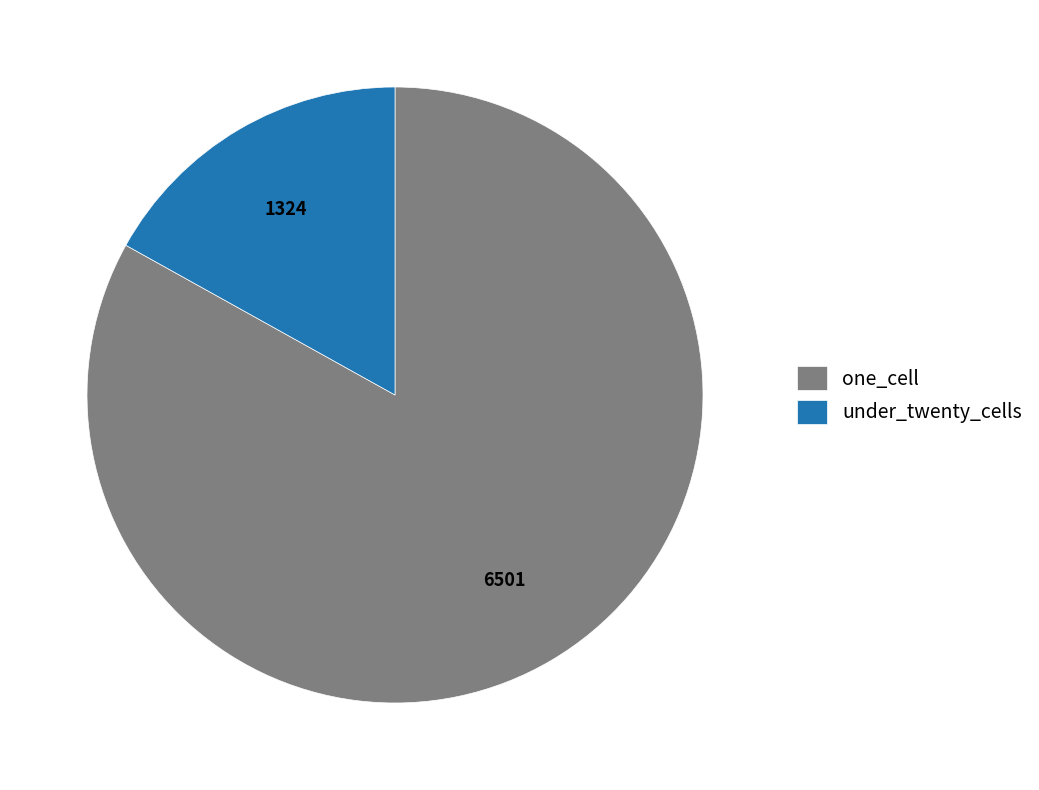

What is the smallest slice in the pie chart?

under_twenty_cells